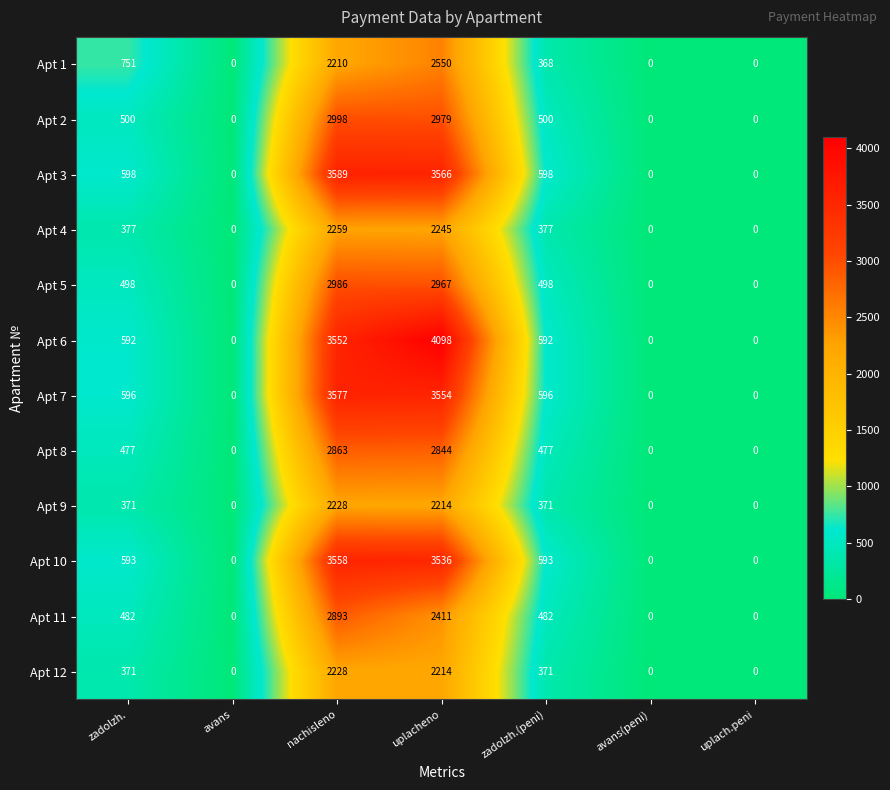

At which category does the chart reach its peak across all series?

uplacheno